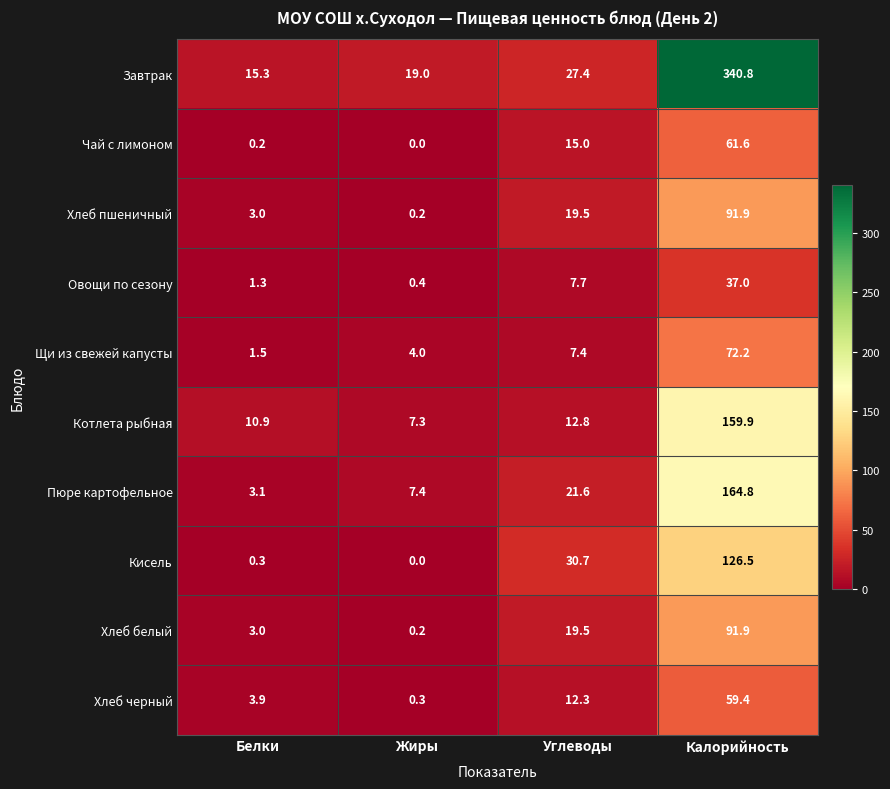

Is it true that Пюре картофельное equals 7.4 at Жиры?

True